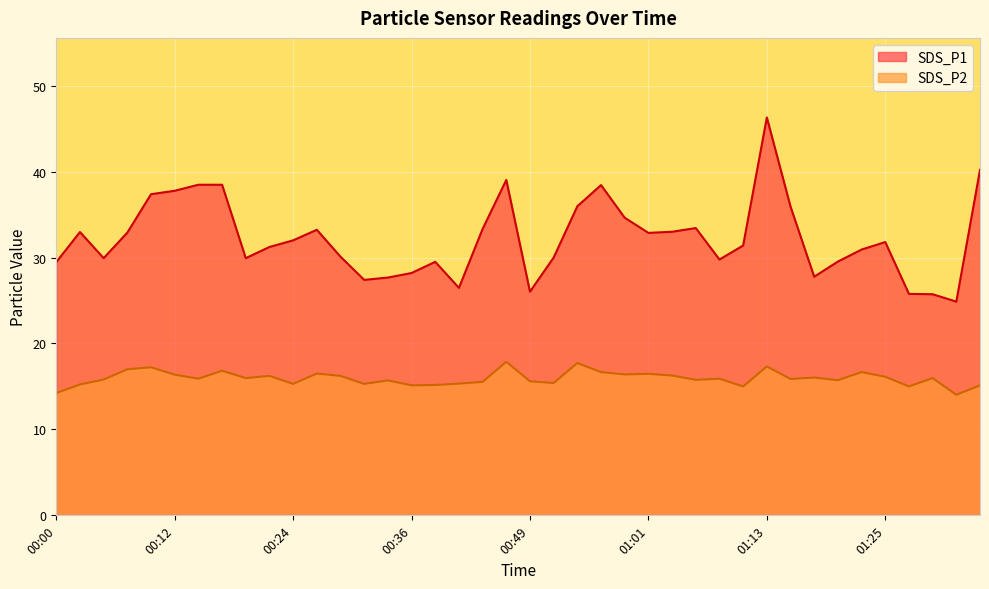

At 00:39, list the series in order from smallest to largest.

SDS_P2, SDS_P1